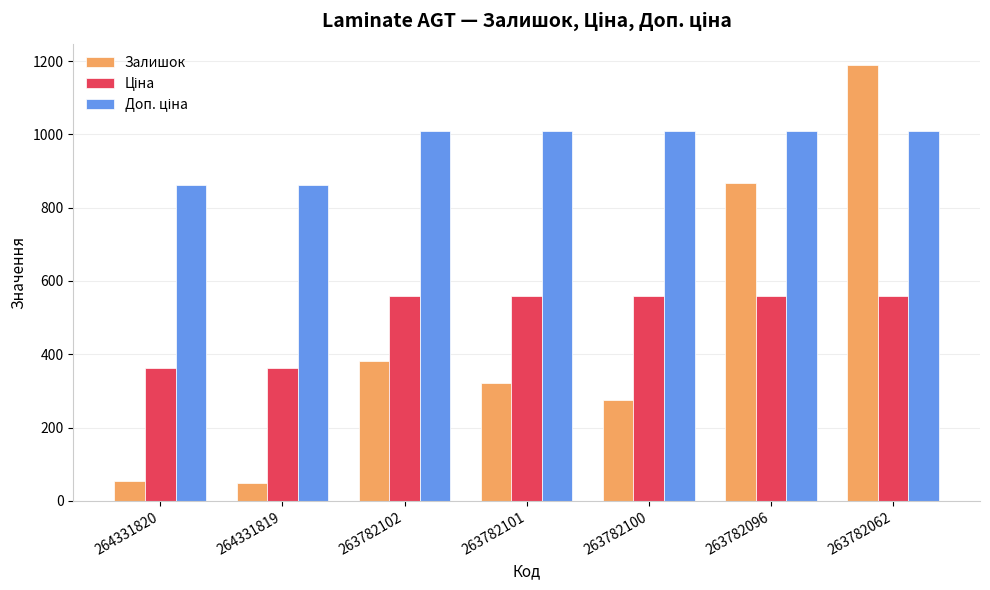

Is it true that Залишок equals 107.2 at 263782102?

False